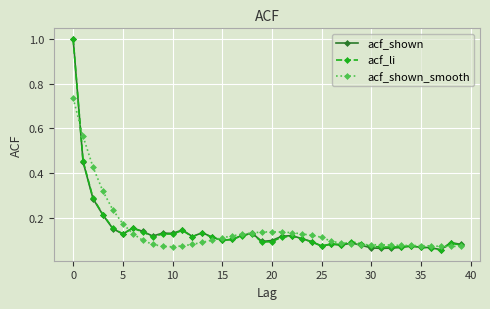

True or false: acf_li and acf_shown_smooth cross at least once.

True